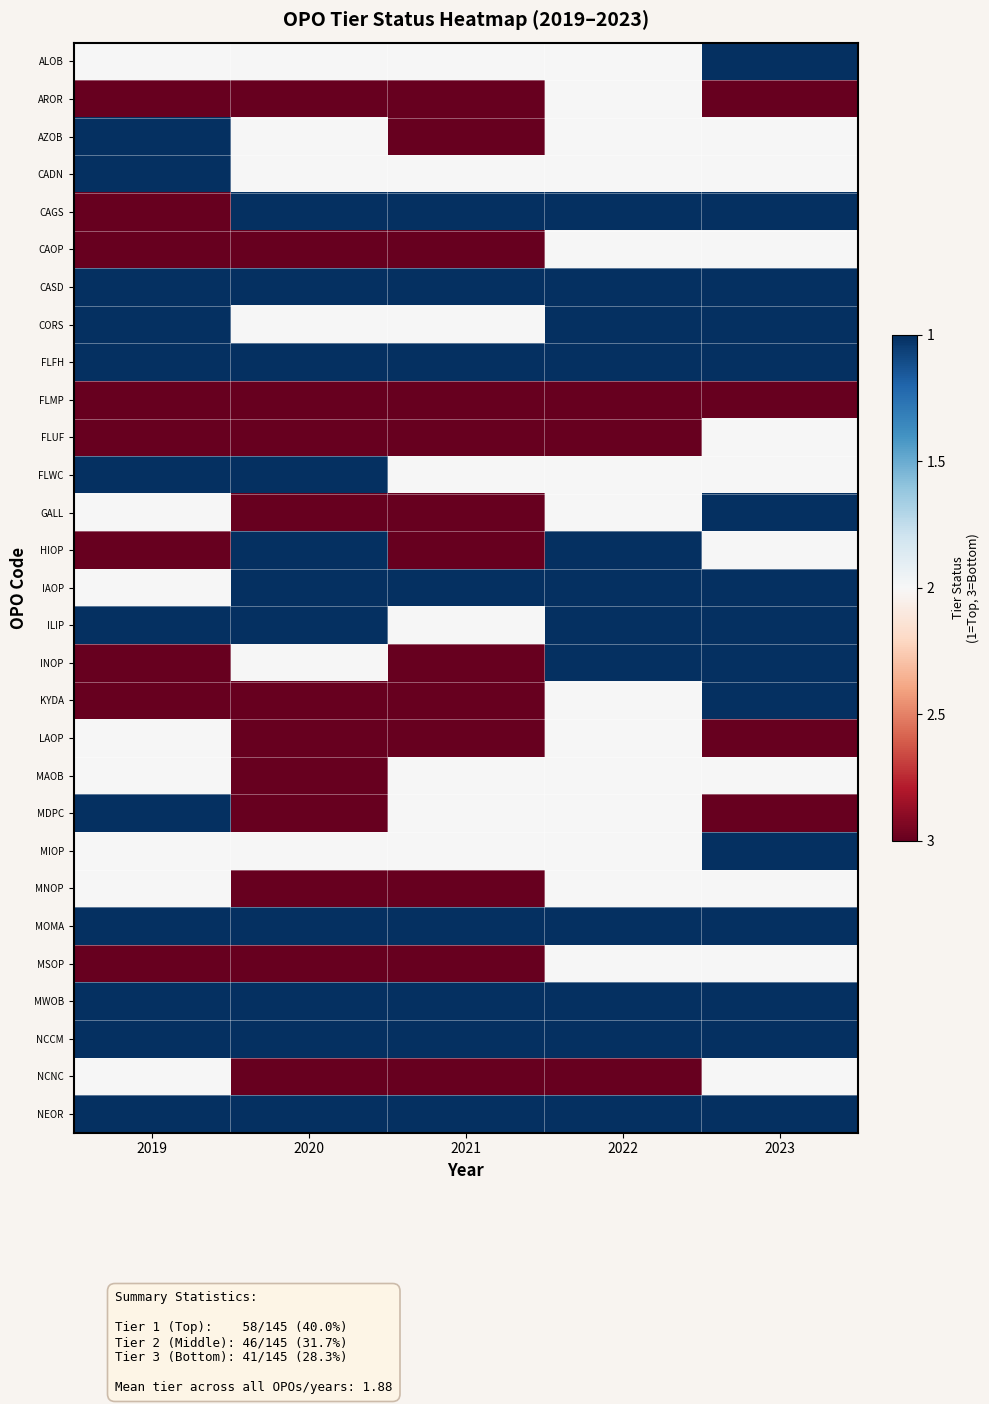

Which series changed the most between 2020 and 2021?

HIOP